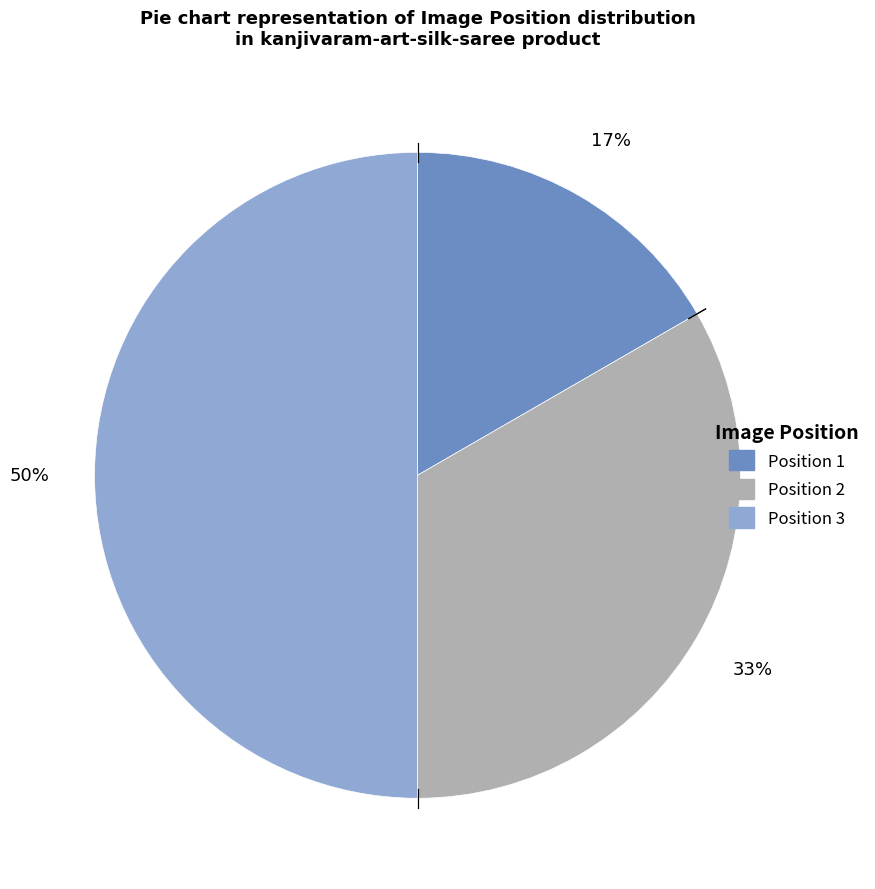

To the nearest percent, what is the average slice percentage?

33%